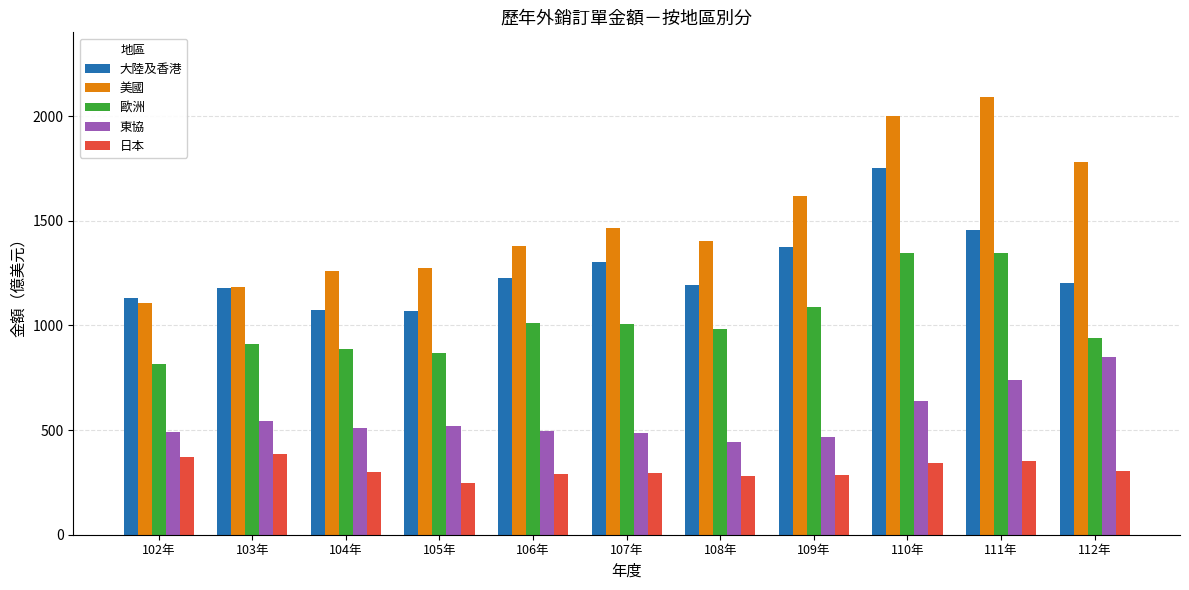

Rank the series by their maximum value, from highest to lowest.

美國, 大陸及香港, 歐洲, 東協, 日本